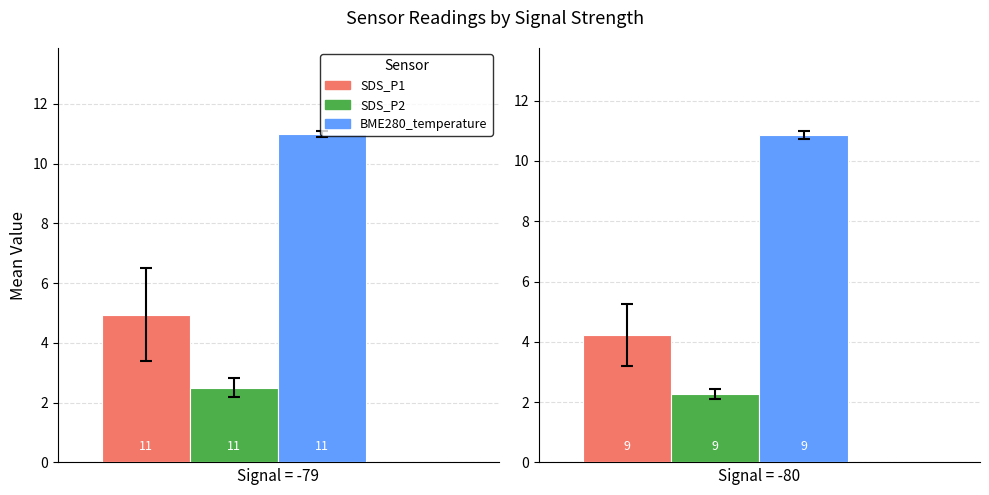

At 5, list the series in order from largest to smallest.

BME280_temperature, SDS_P1, SDS_P2